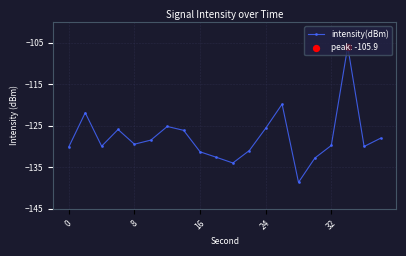

How many points are higher than both their immediate neighbors (excluding endpoints)?

5